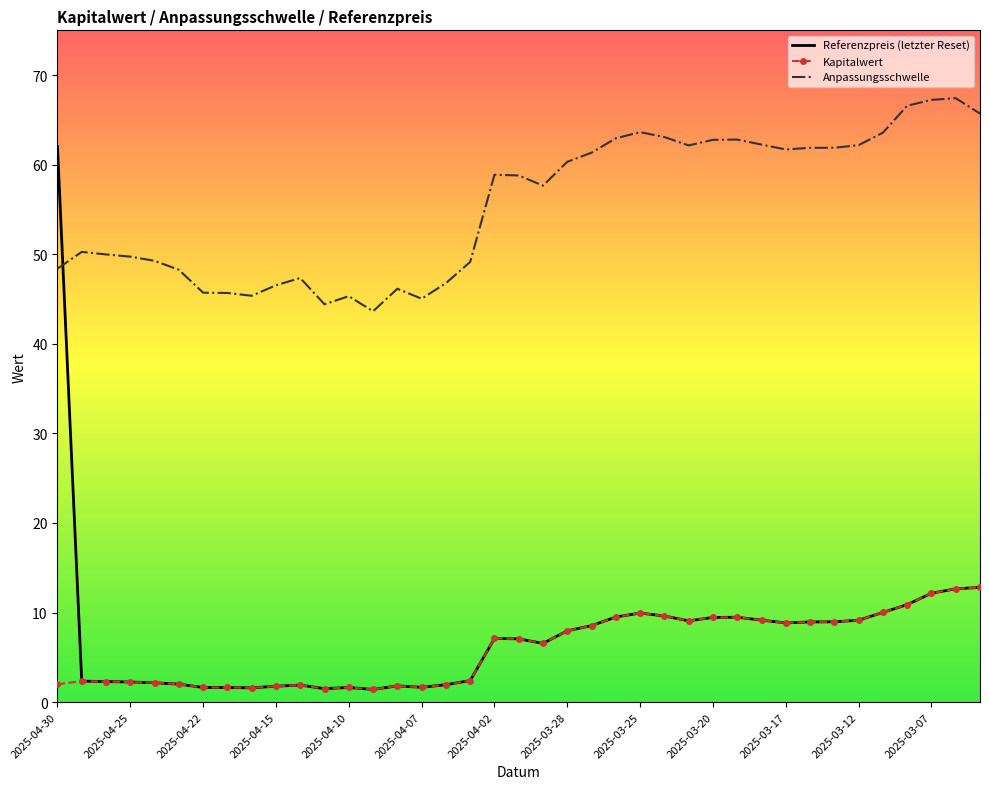

What is the smallest value displayed?

1.4